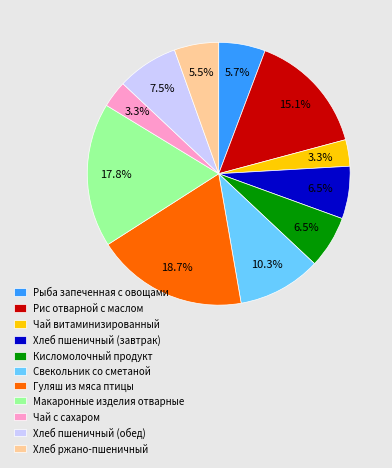

Does Рыба запеченная с овощами represent more than half of the total?

No